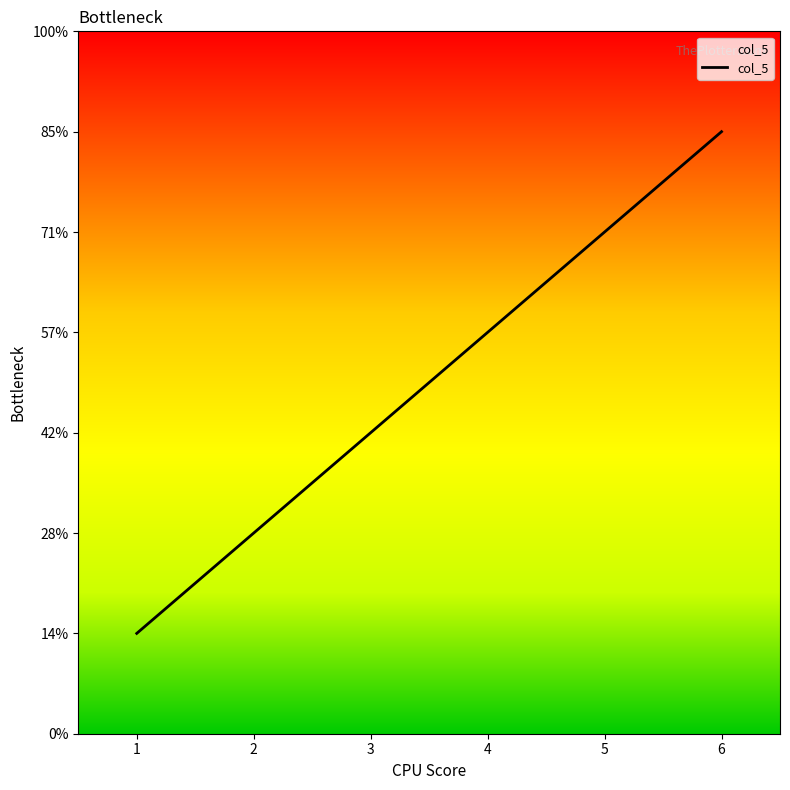

Rank the categories by value from lowest to highest.

1, 2, 3, 4, 5, 6